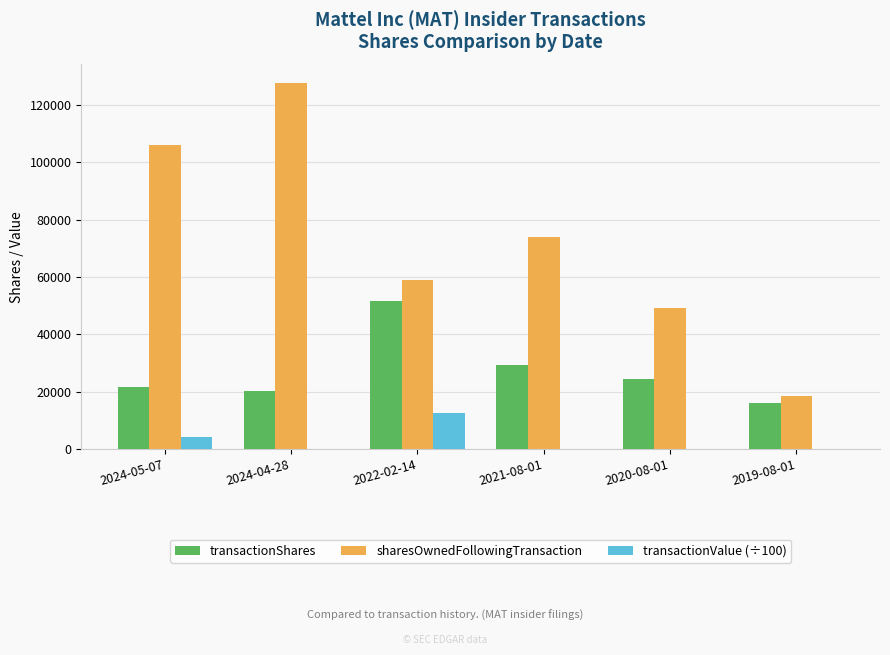

How many categories are shown in the chart?

6